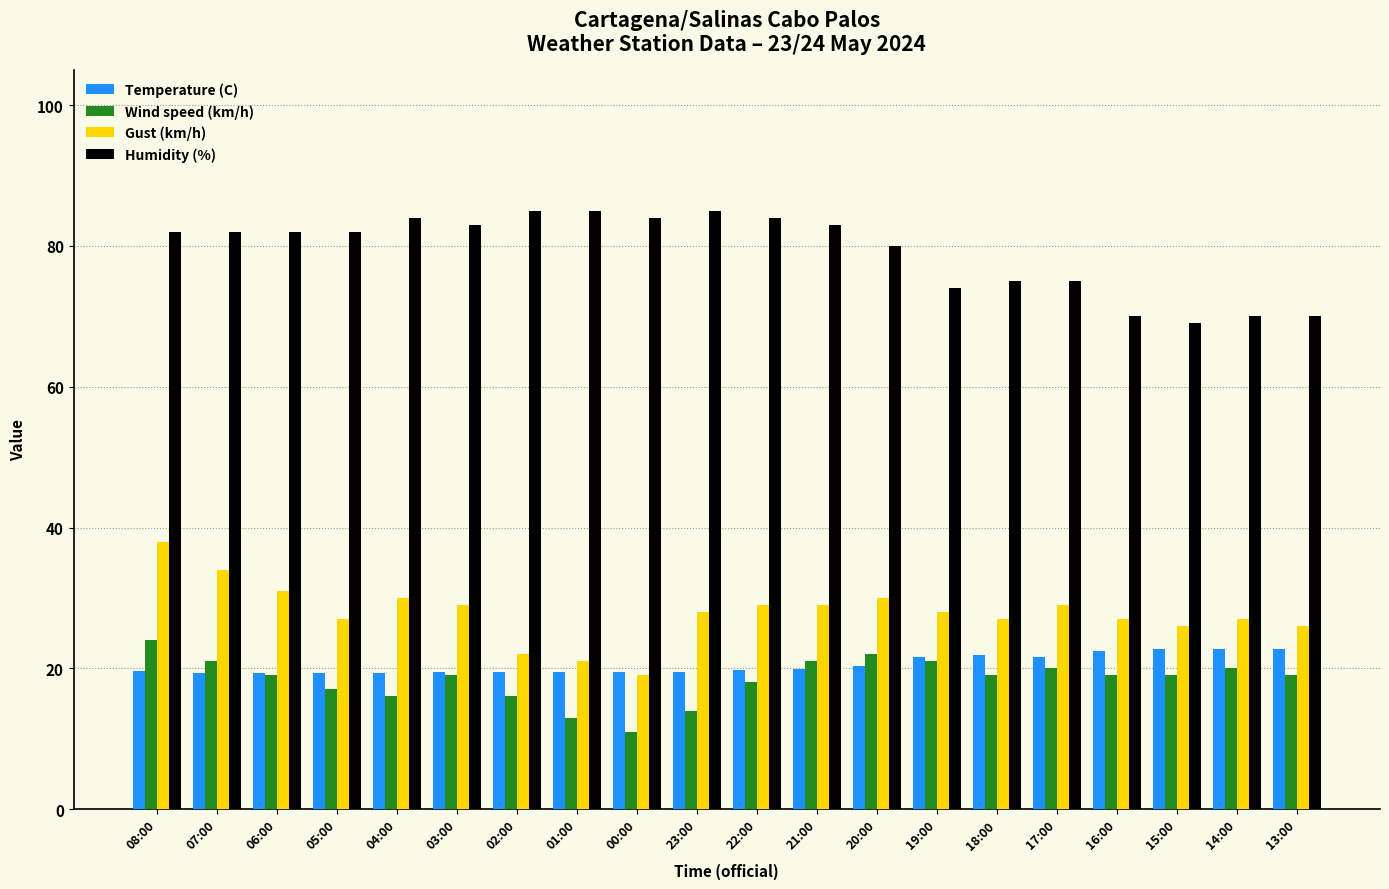

Does the chart contain any negative values?

No